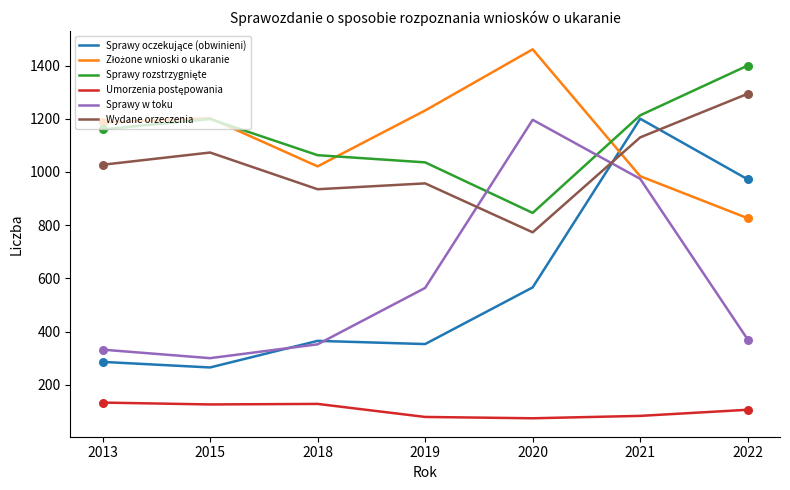

At which category is the sum across all series the highest?

2021